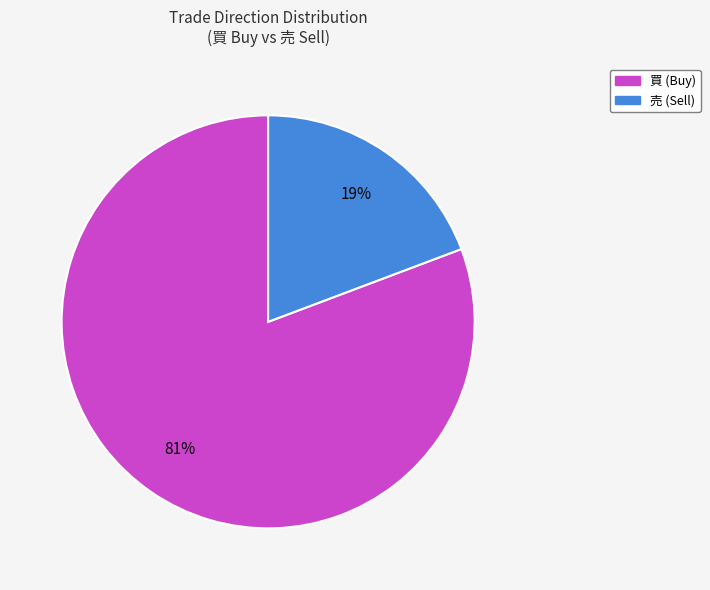

To the nearest percent, what is the combined percentage of 売 and 買?

100%